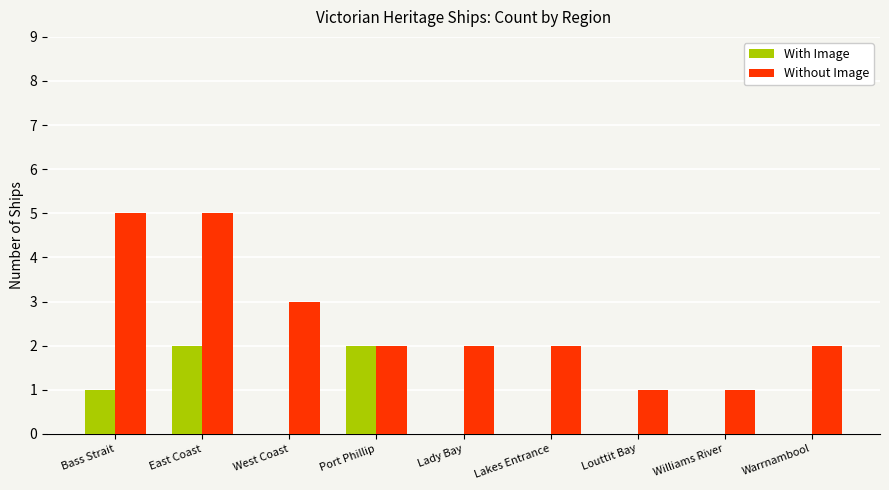

Where is Without Image nearest to the value 3?

West Coast